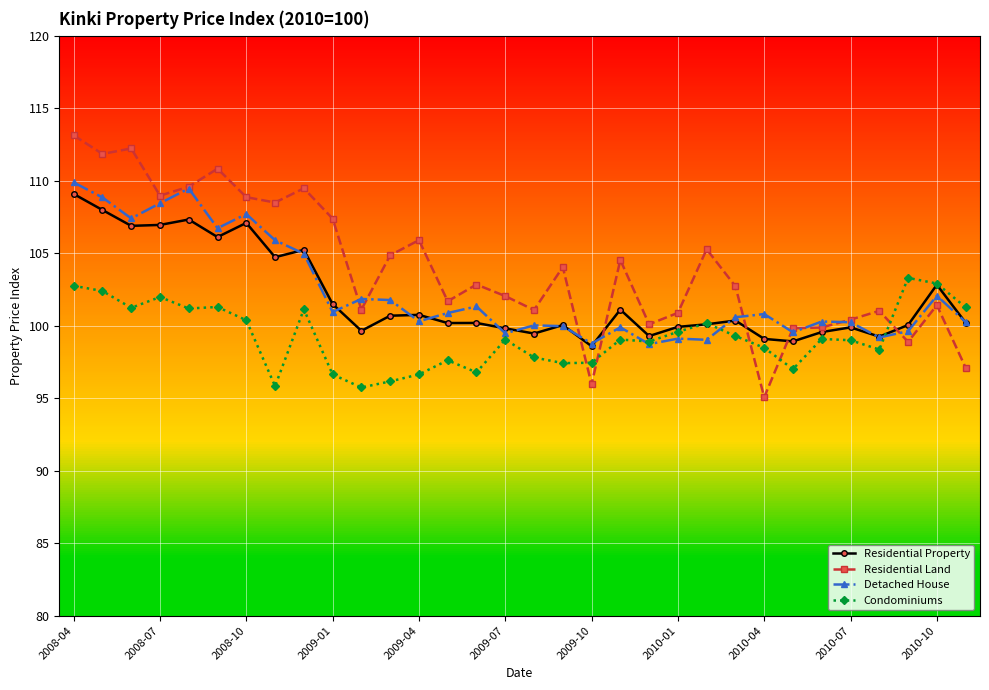

Which series has the largest range (max minus min)?

Residential Land